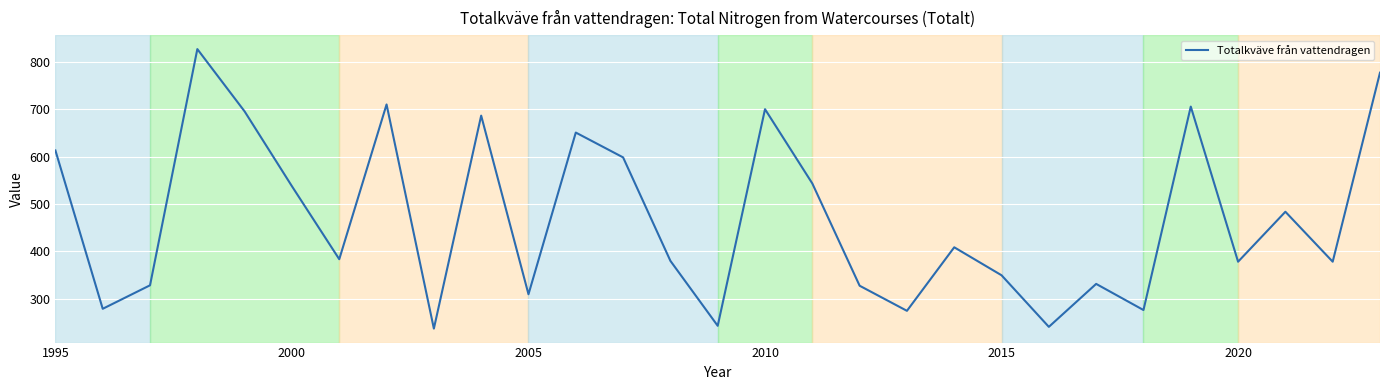

What is the greatest value displayed?

827.2